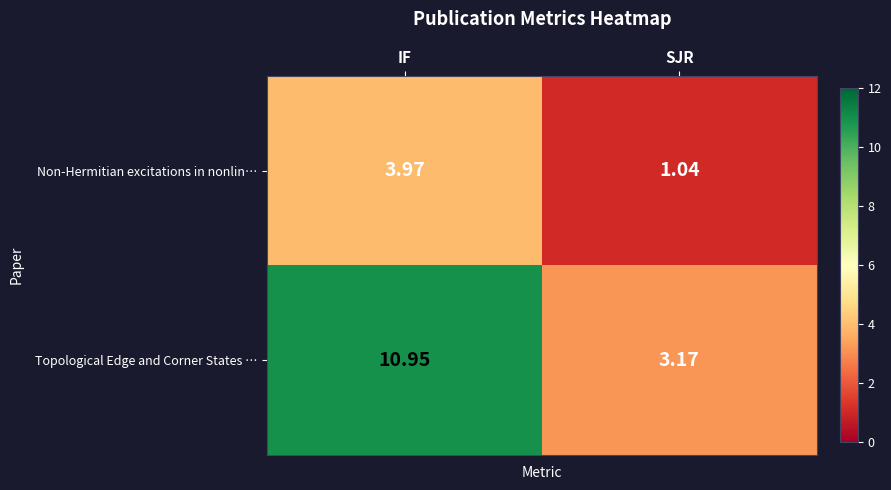

Which series has the largest total across all categories?

Topological Edge and Corner States …